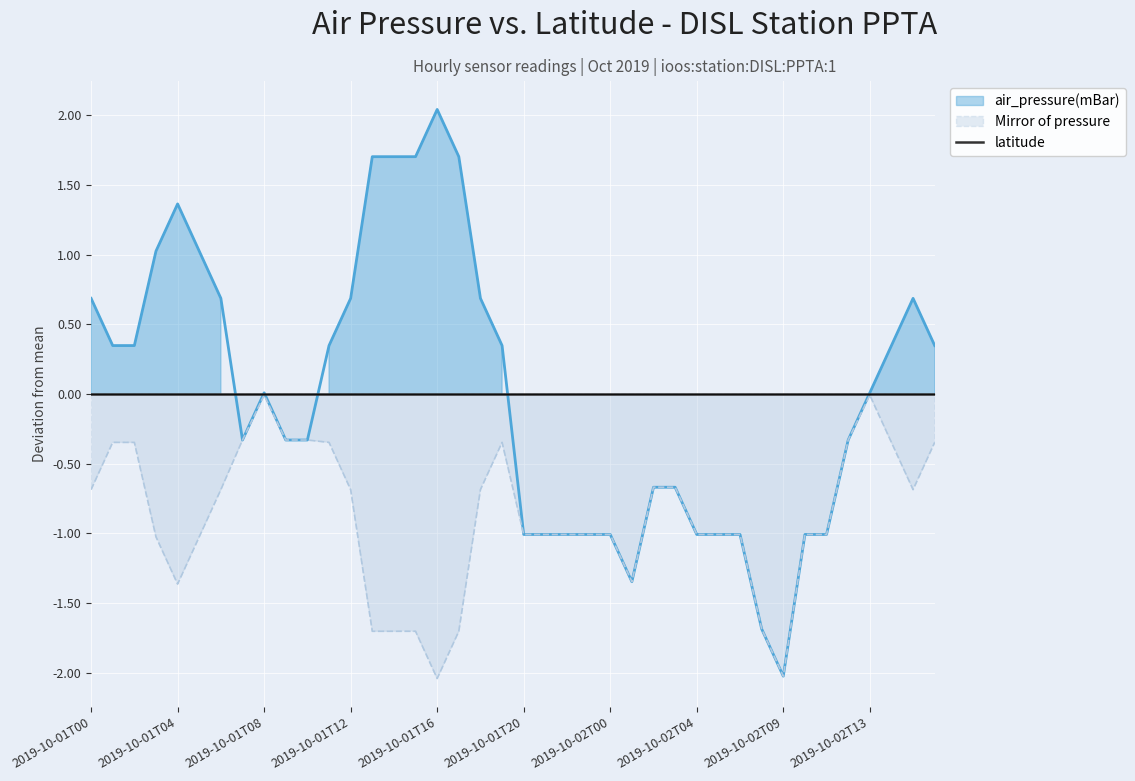

At which label does the data first exceed 0?

2019-10-01T00